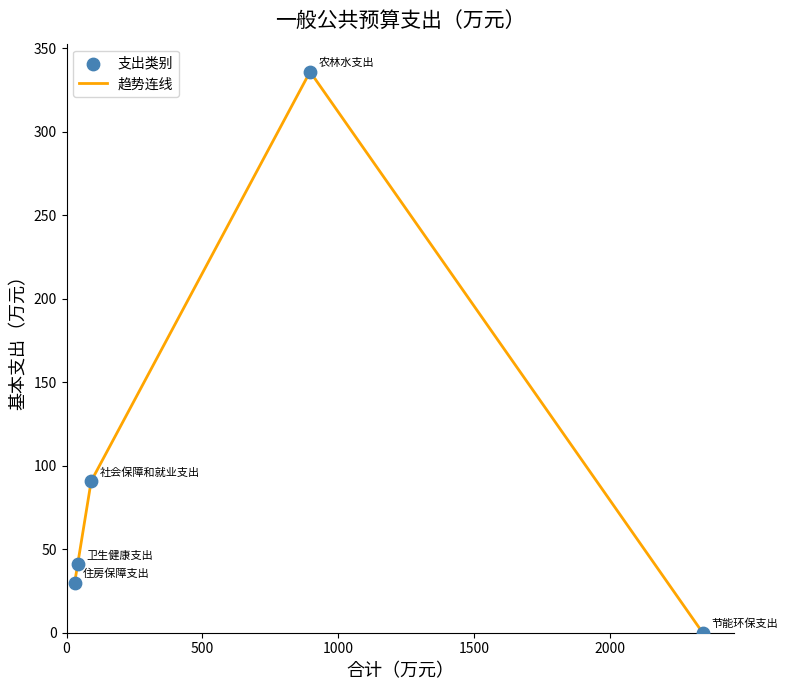

What is the greatest value displayed?

335.8